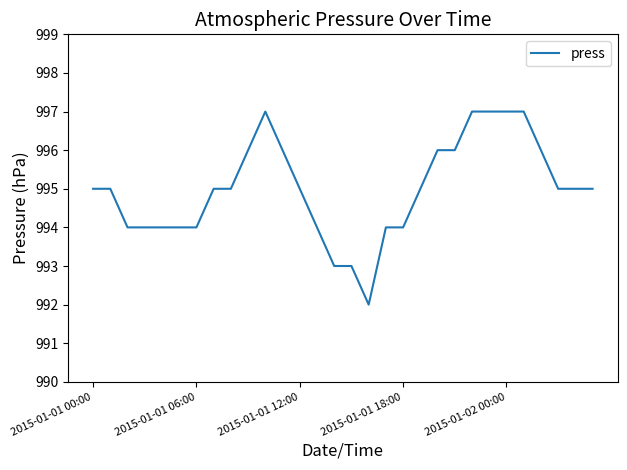

What is the maximum value shown in the chart?

997